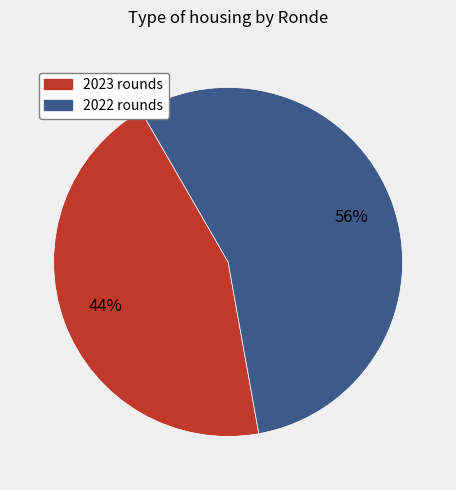

Count the number of slices in the pie.

2